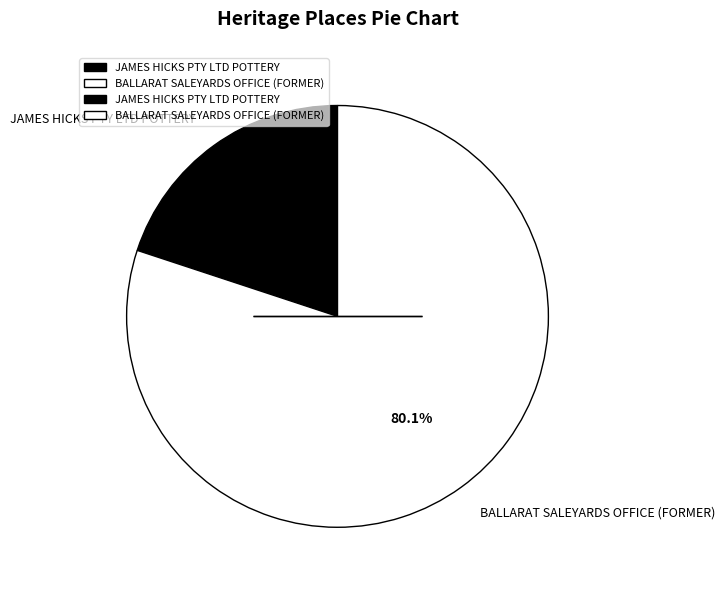

How many segments does this pie chart have?

2